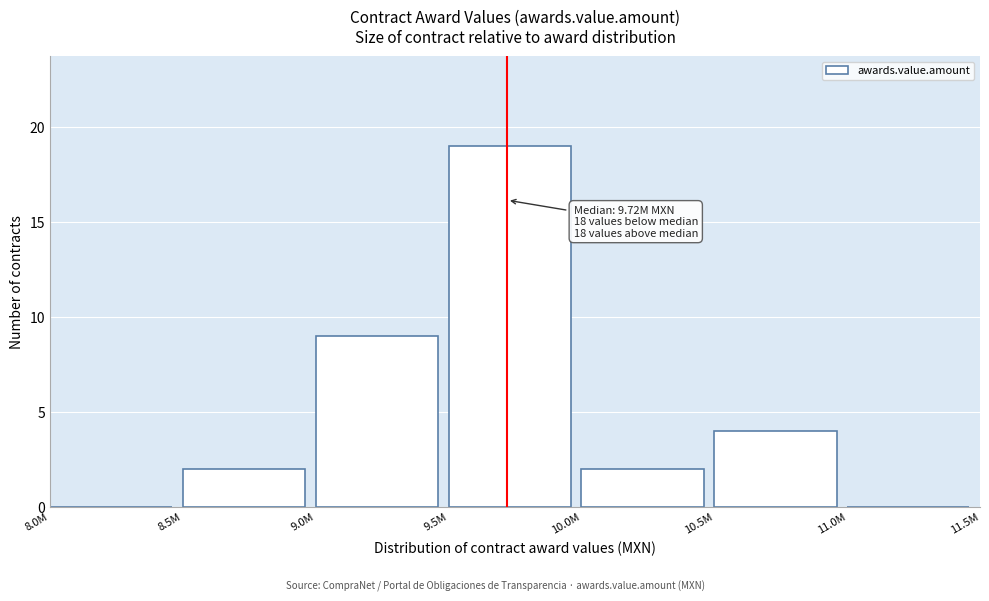

Reading right to left, list all the values displayed in this chart.

11.0M=0	10.5M=4	10.0M=2	9.5M=19	9.0M=9	8.5M=2	8.0M=0